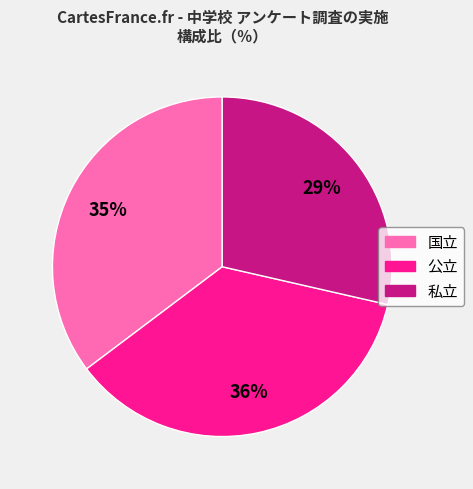

Approximately how many times larger is the value at 私立 compared to 国立?

0.8